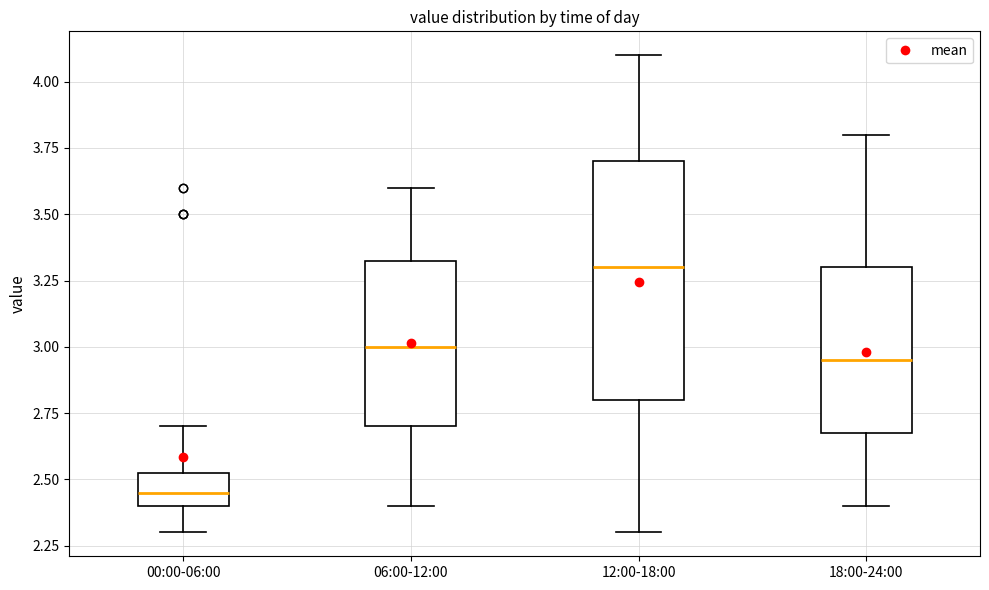

Which box is the tallest, from its lower edge to its upper edge?

12:00-18:00